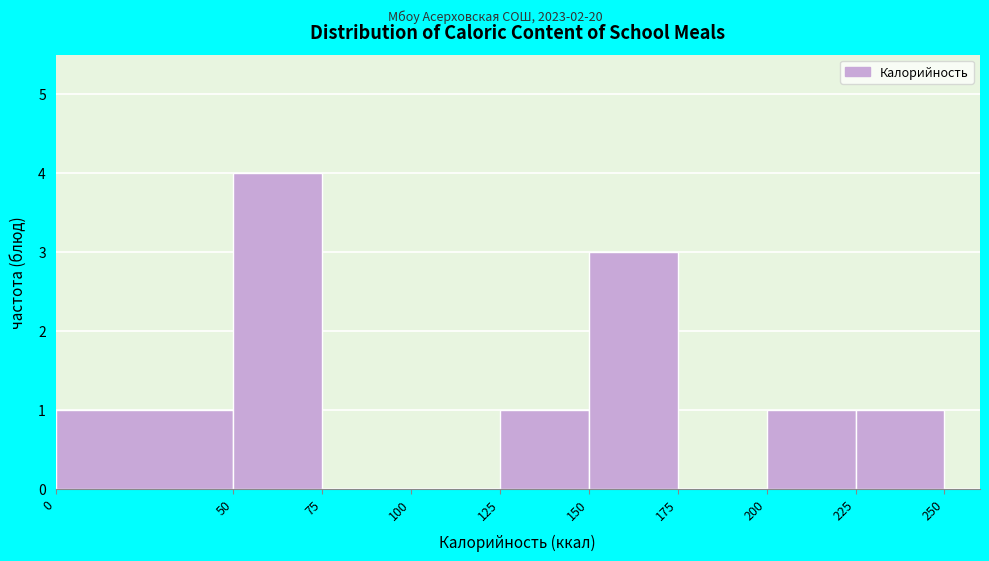

Reading left to right, transcribe this chart: for each bar, give the range it covers on the x-axis and its height. The values are not printed on the chart, so give them approximately, as read against the axis.

0 to 50: 1
50 to 75: 4
75 to 100: 0
100 to 125: 0
125 to 150: 1
150 to 175: 3
175 to 200: 0
200 to 225: 1
225 to 250: 1